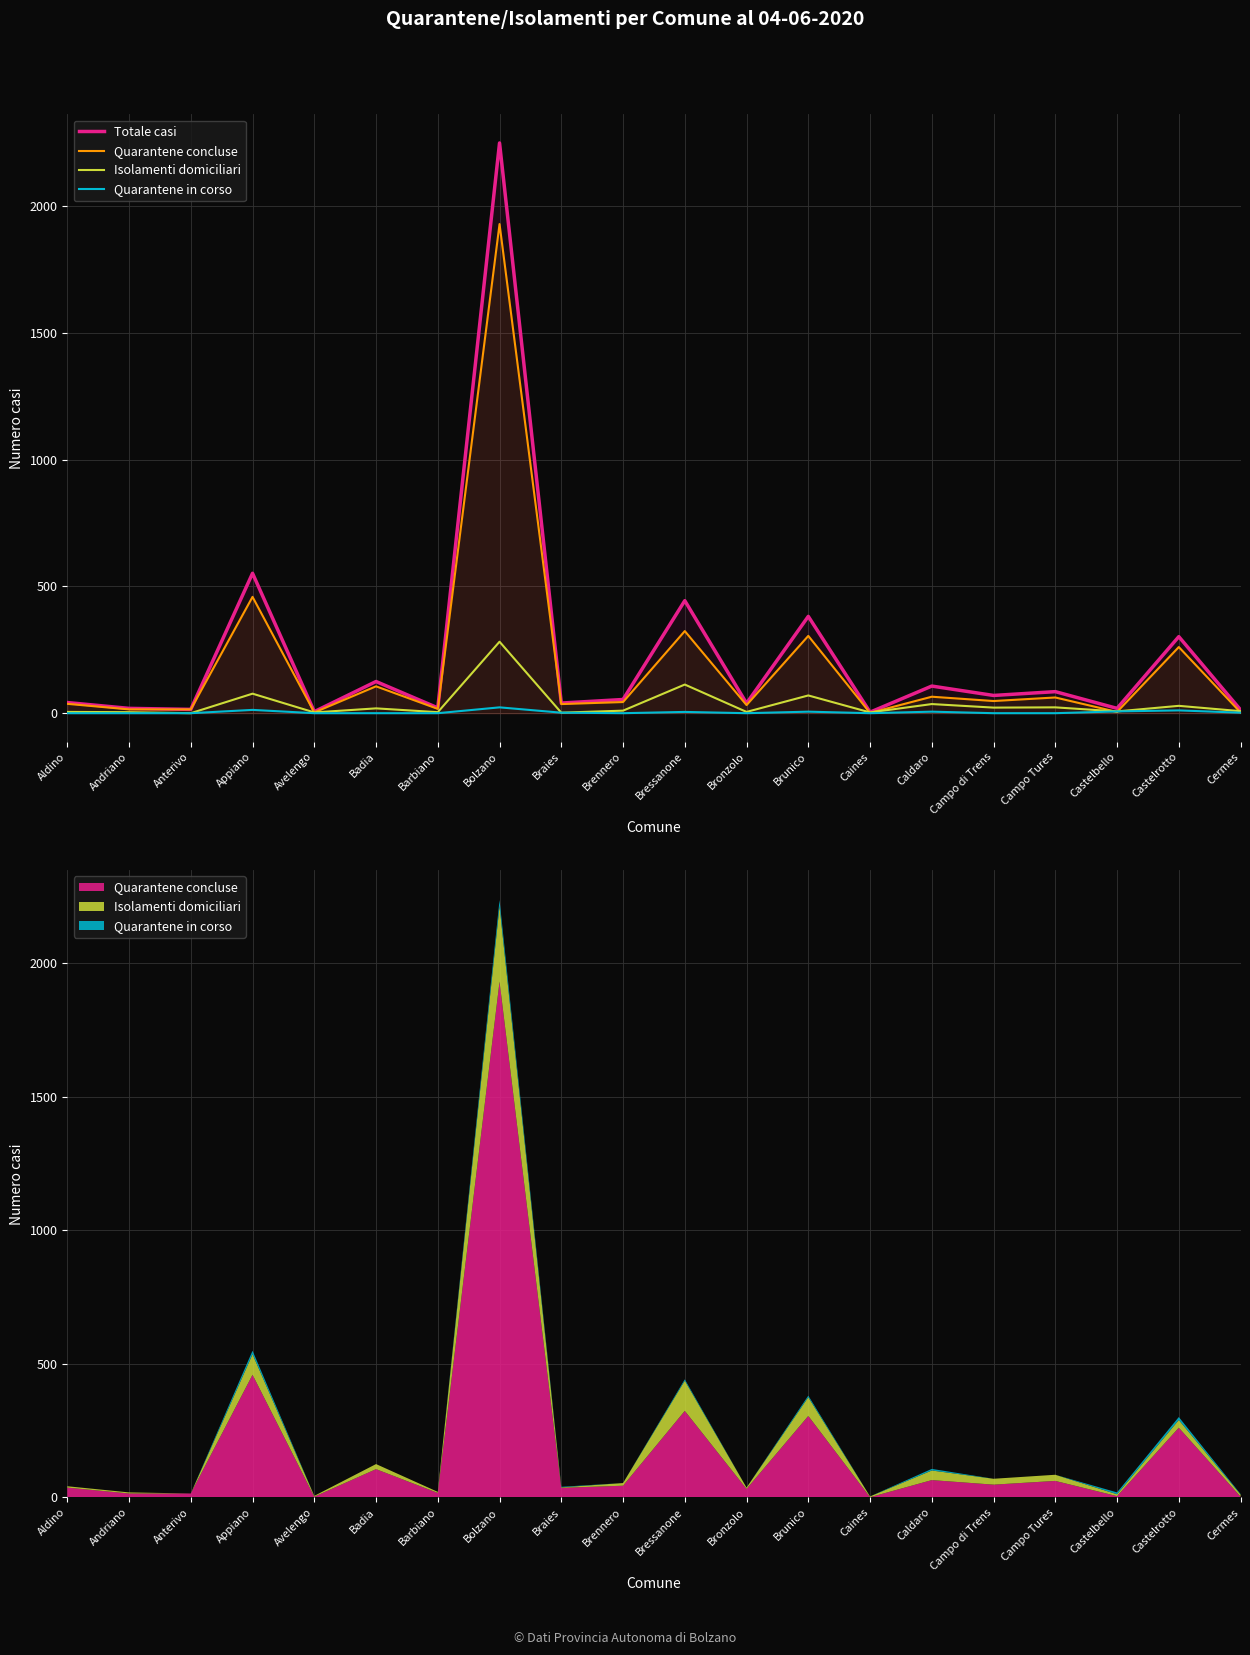

What is the sum of the Totale casi values at Castelbello and Brennero?

73